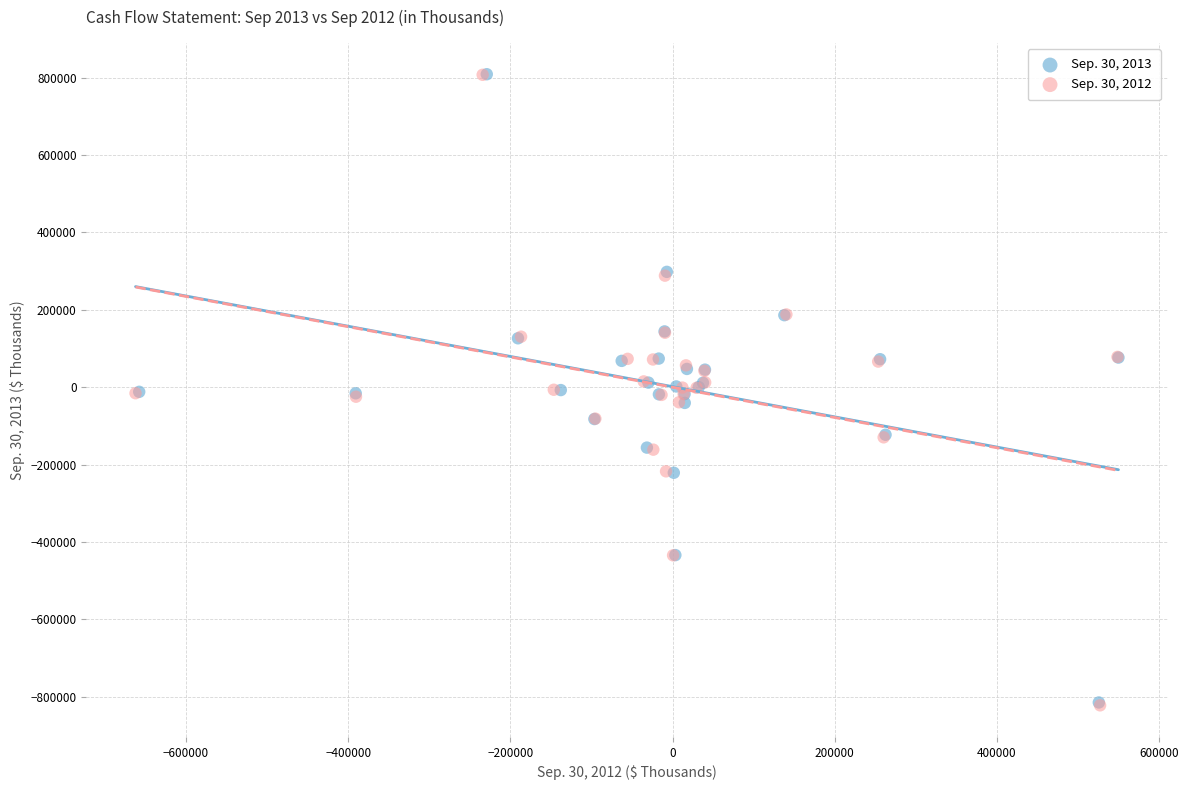

What are all the series names shown in the legend?

Sep. 30, 2013, Sep. 30, 2012